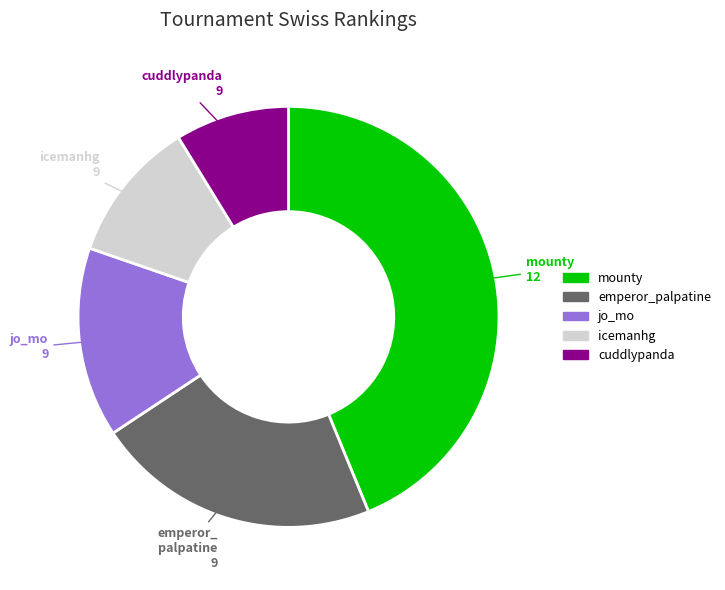

Does any single category account for the majority?

No